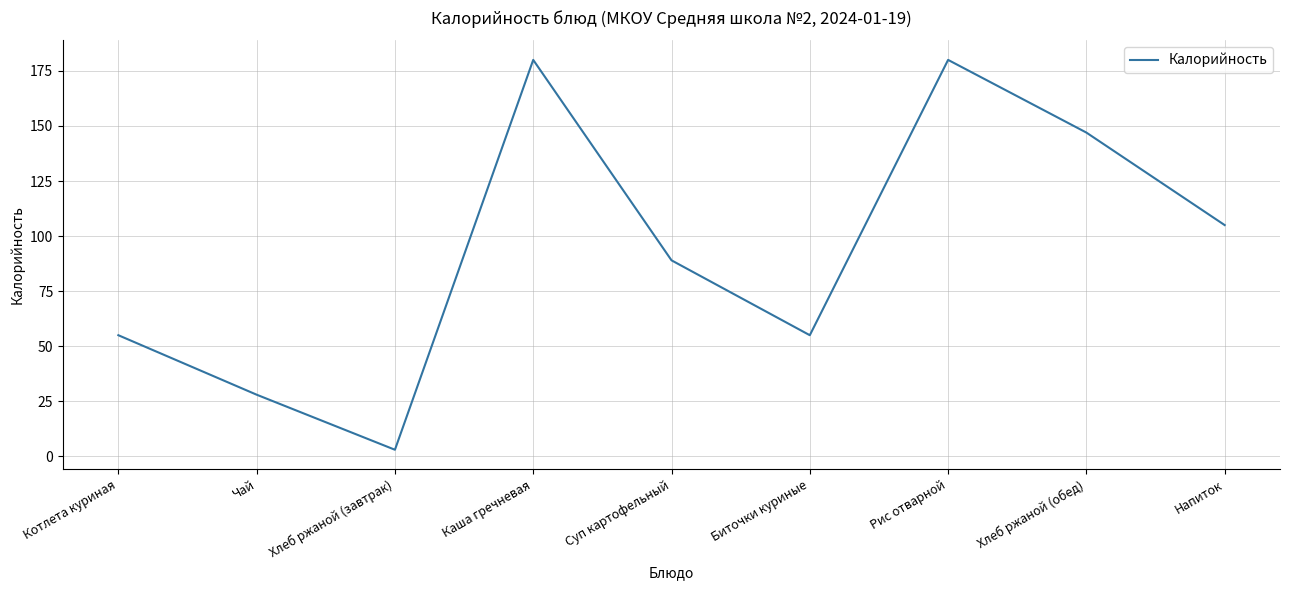

Does the chart display data point markers on the line(s)?

No